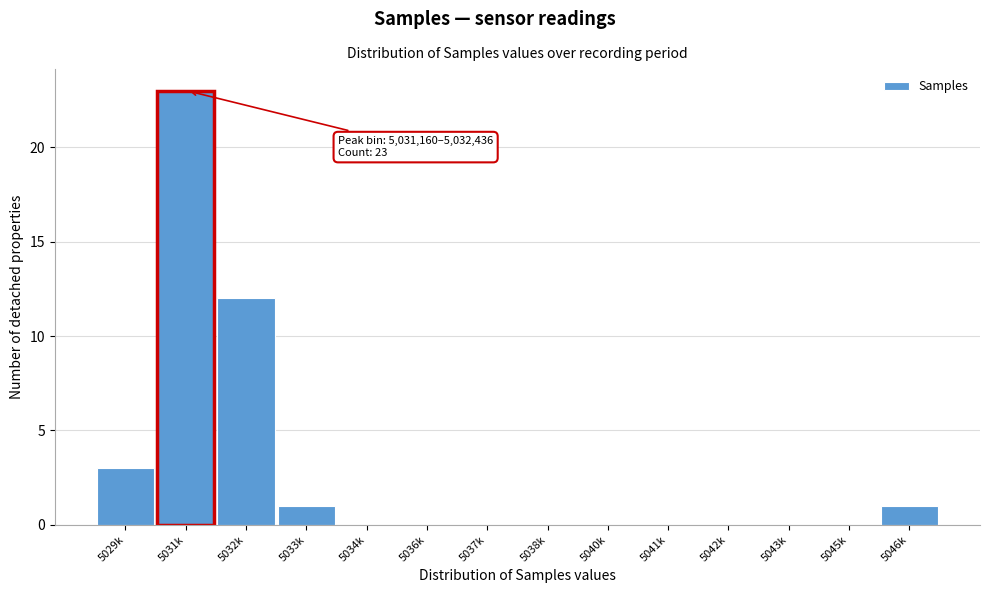

Reading left to right, extract all data points from this chart.

5029k=3	5031k=23	5032k=12	5033k=1	5034k=0	5036k=0	5037k=0	5038k=0	5040k=0	5041k=0	5042k=0	5043k=0	5045k=0	5046k=1